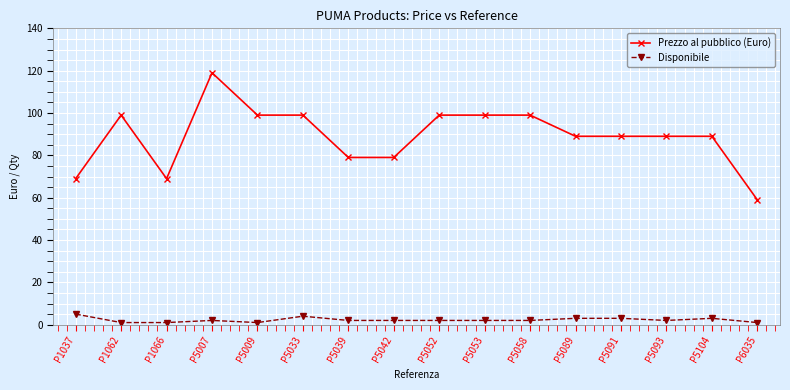

The value of Prezzo al pubblico (Euro) at P1037 is 69. True or false?

True